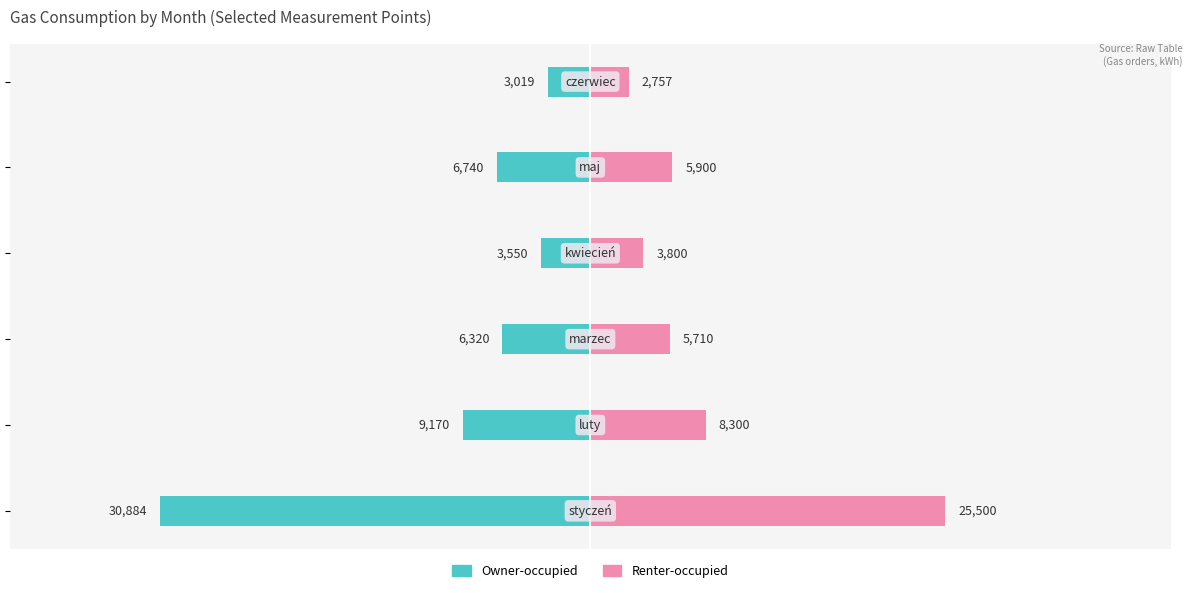

How many bars are there in total?

12